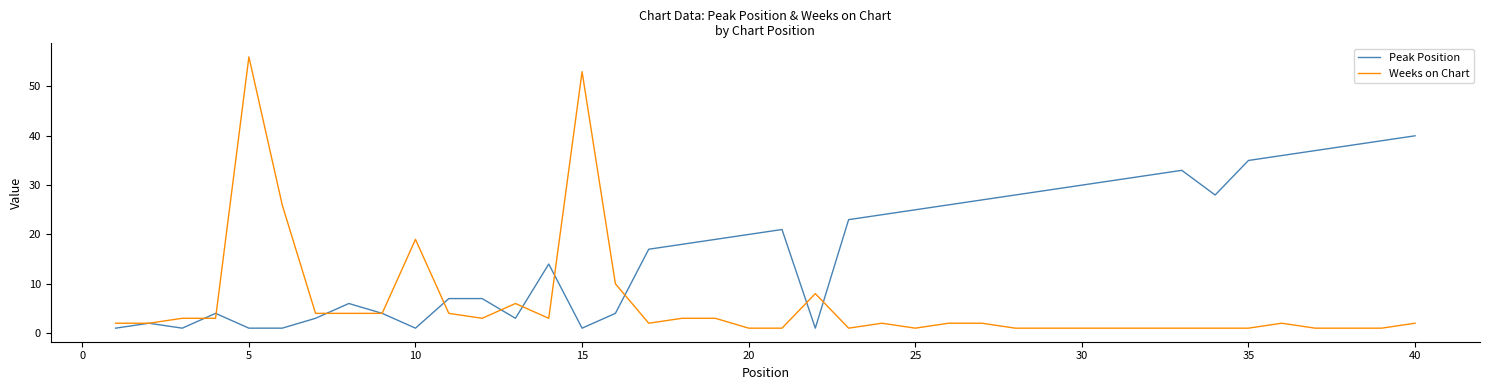

True or false: Weeks on Chart and Peak Position cross at least once.

True